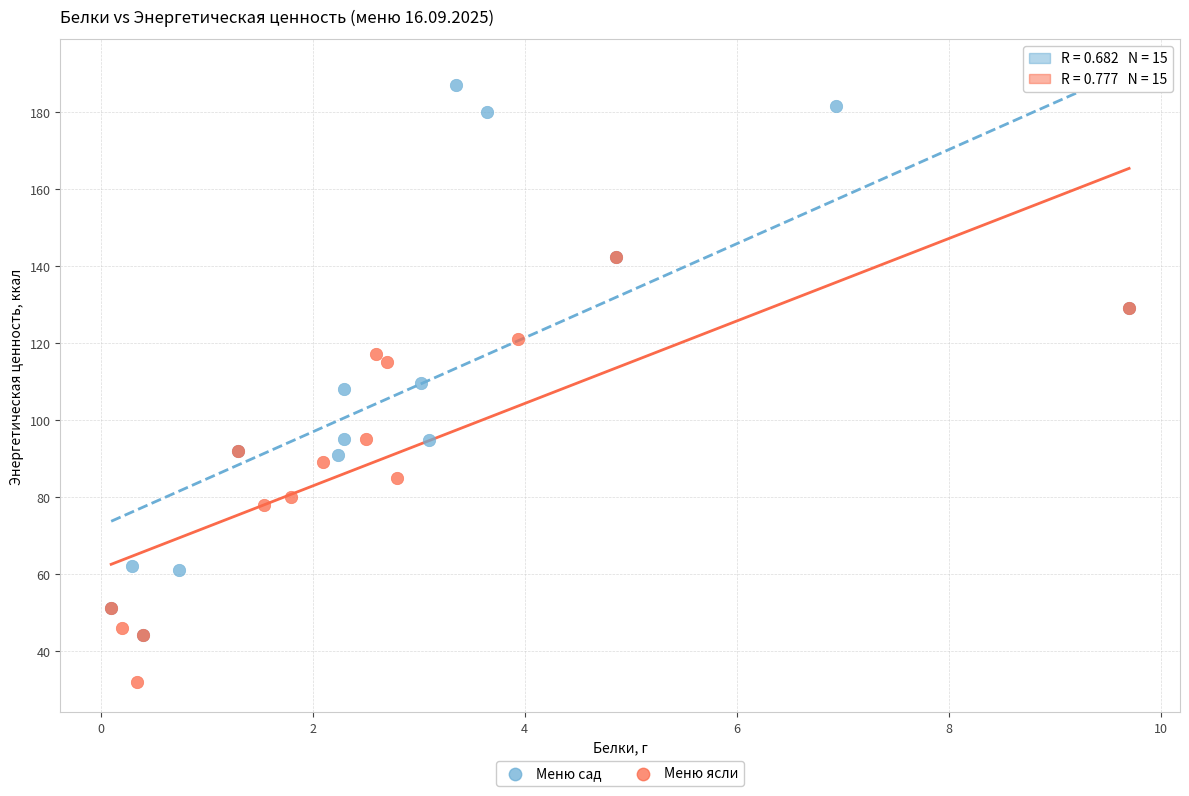

What are all the series names shown in the legend?

Меню сад, Меню ясли